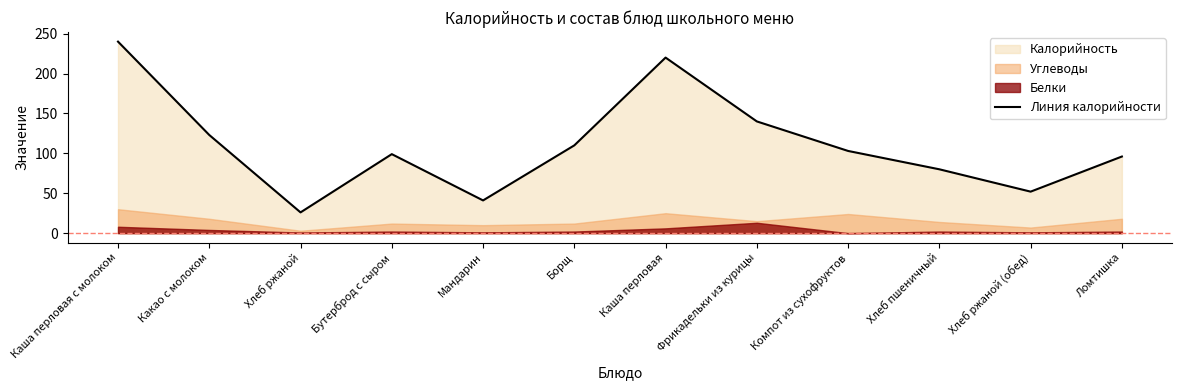

What is the sum of all values?

1330